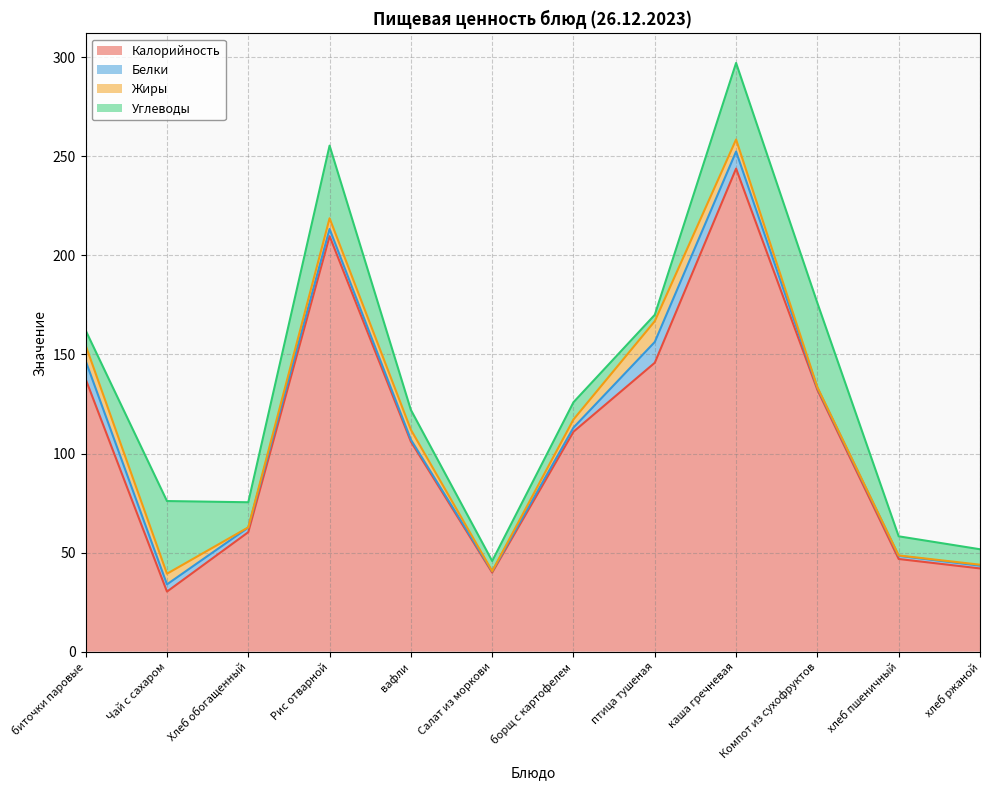

True or false: Белки and Калорийность intersect in this chart.

False